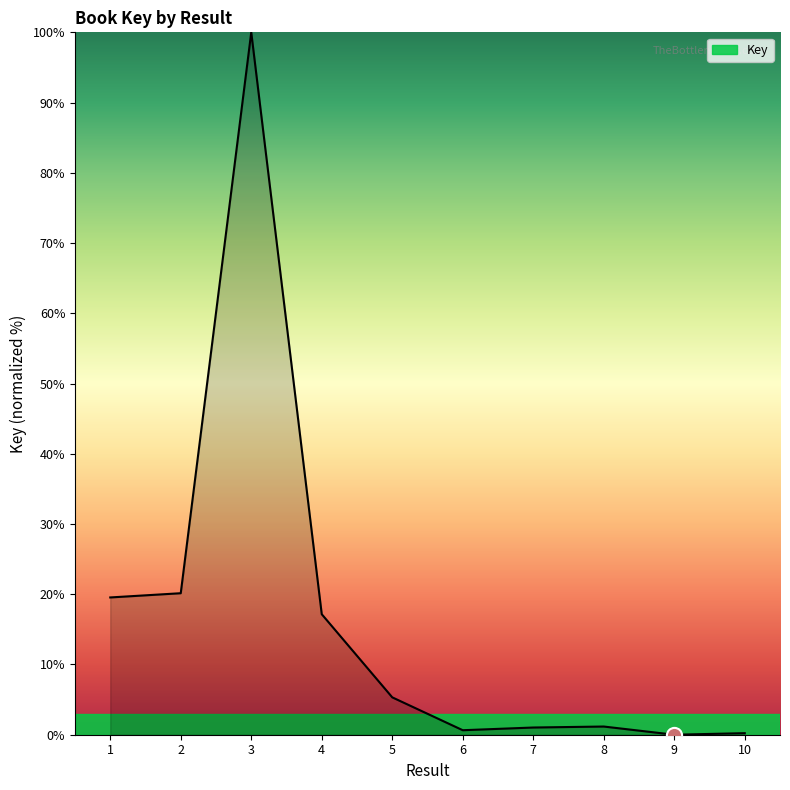

What is the change in value from 3 to 8?

-98.8